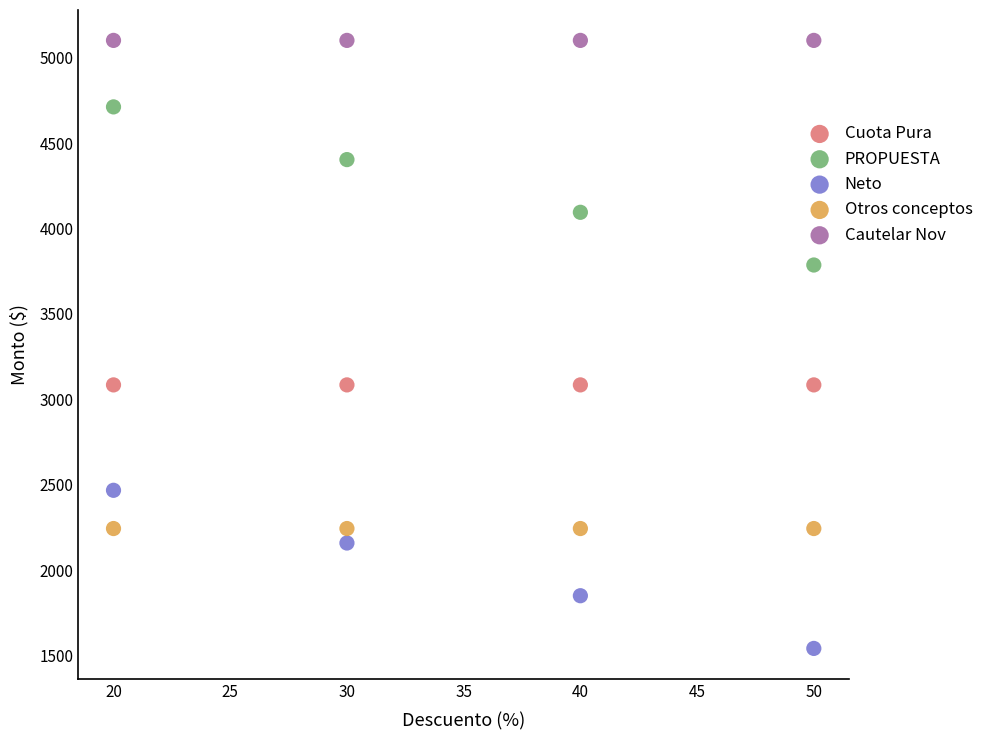

Which series contains the highest Y value?

Cautelar Nov